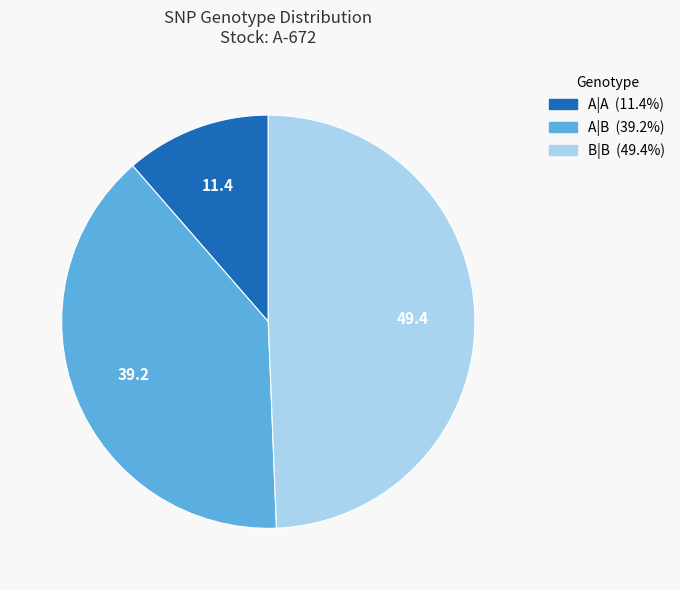

Which has a higher value, A|B or A|A?

A|B